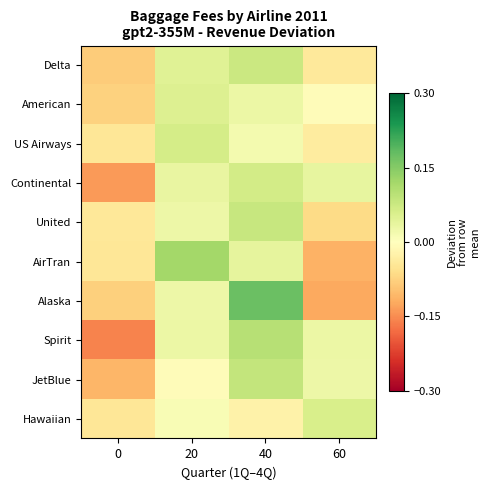

At which category is the sum across all series the highest?

40